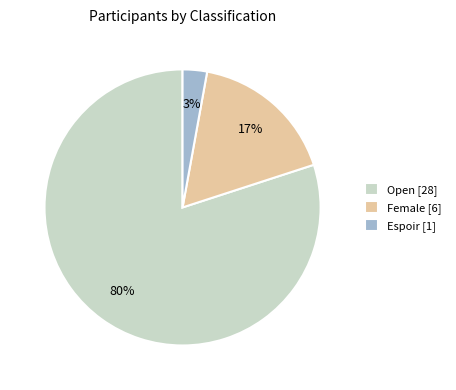

What is the smallest slice in the pie chart?

Espoir [1]